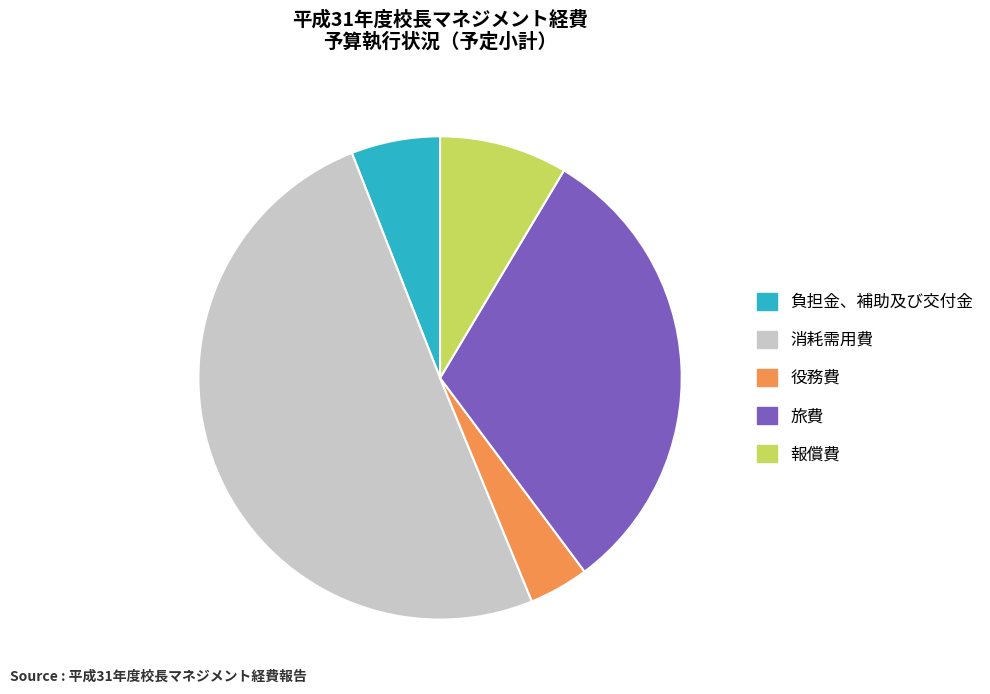

Is the sum of 報償費 and 消耗需用費 greater than half?

Yes